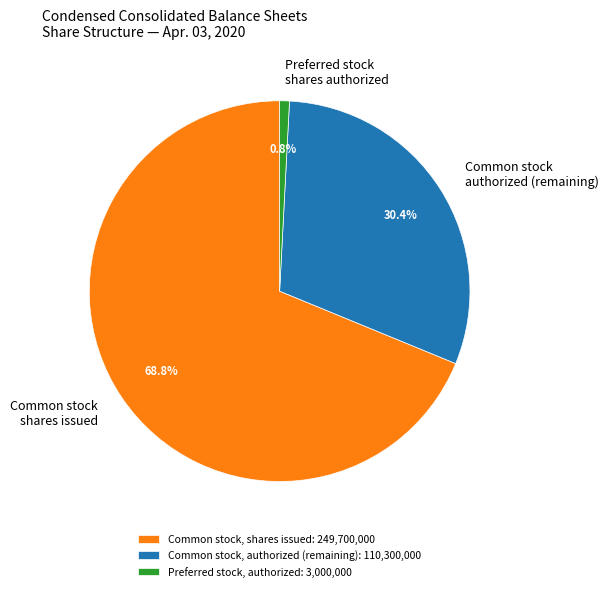

Between Common stock authorized (remaining) and Common stock shares issued, which is larger?

Common stock shares issued